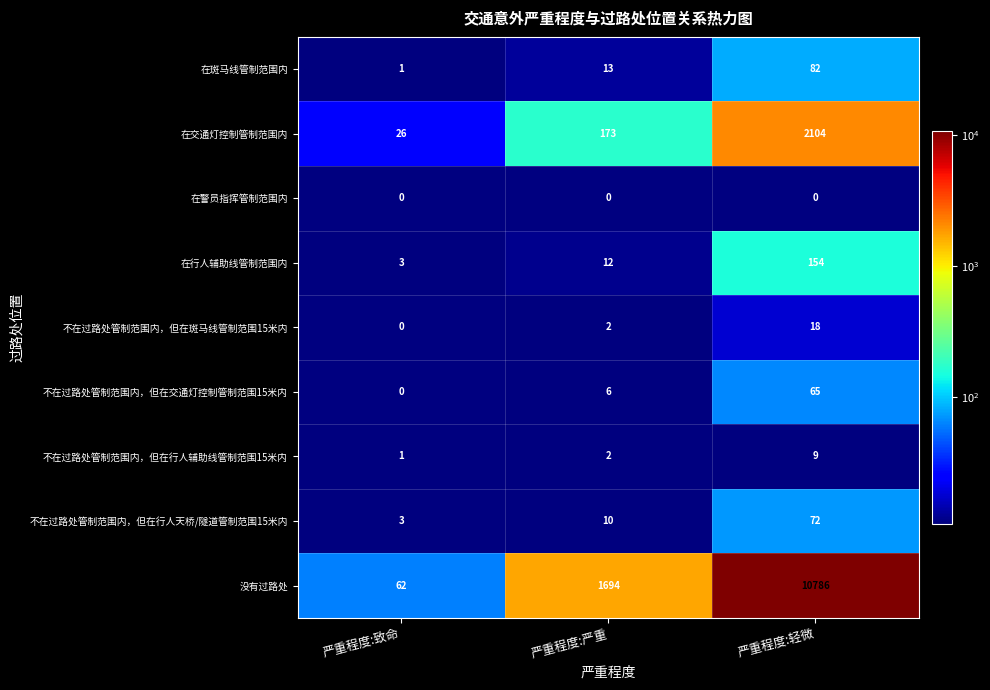

What value does the 不在过路处管制范围内，但在交通灯控制管制范围15米内 series have at 严重程度:严重?

6